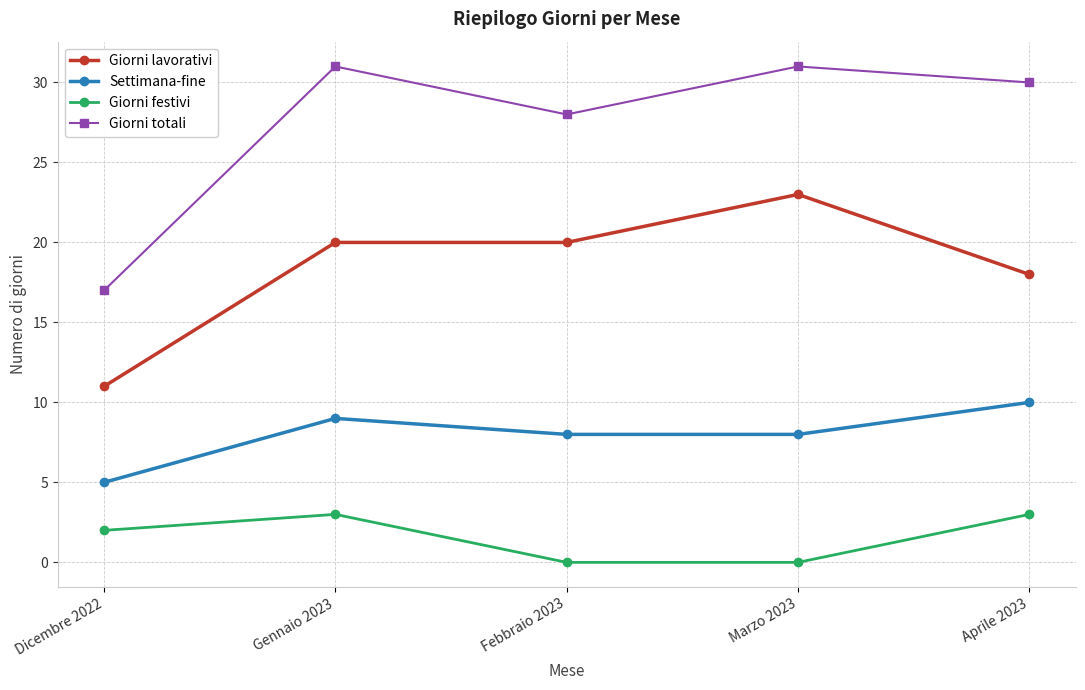

How many interior local peaks does the Settimana-fine series have?

1